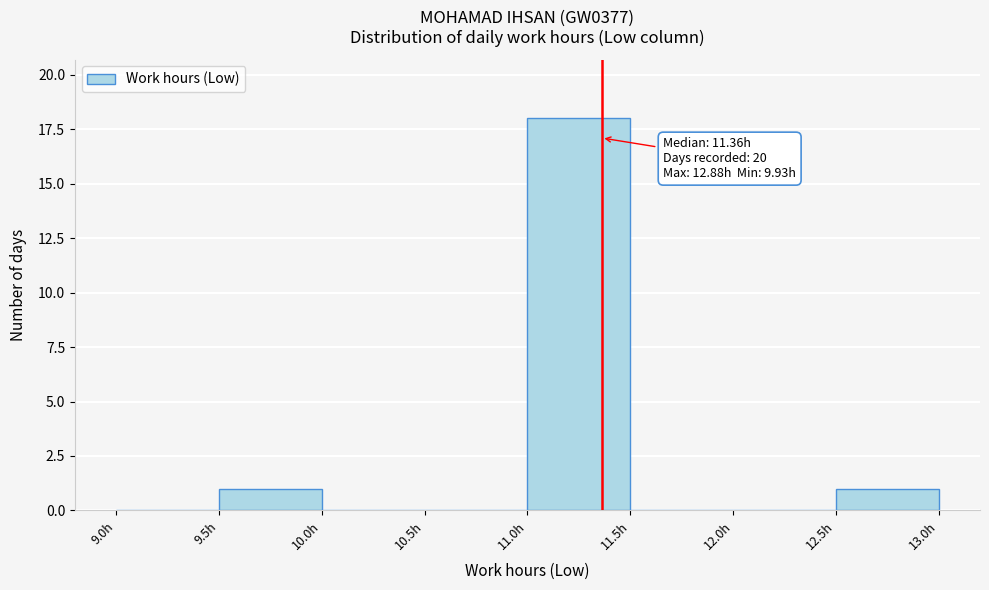

Over which range of the x-axis is the bar tallest?

11.0 to 11.5